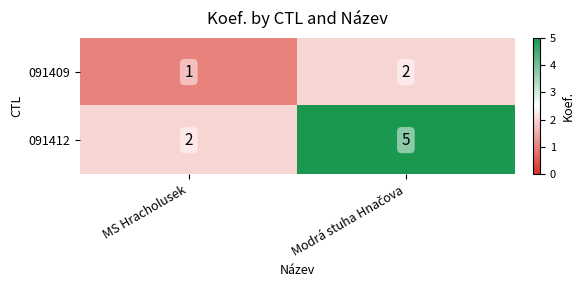

What is the average value of the 091412 series?

4